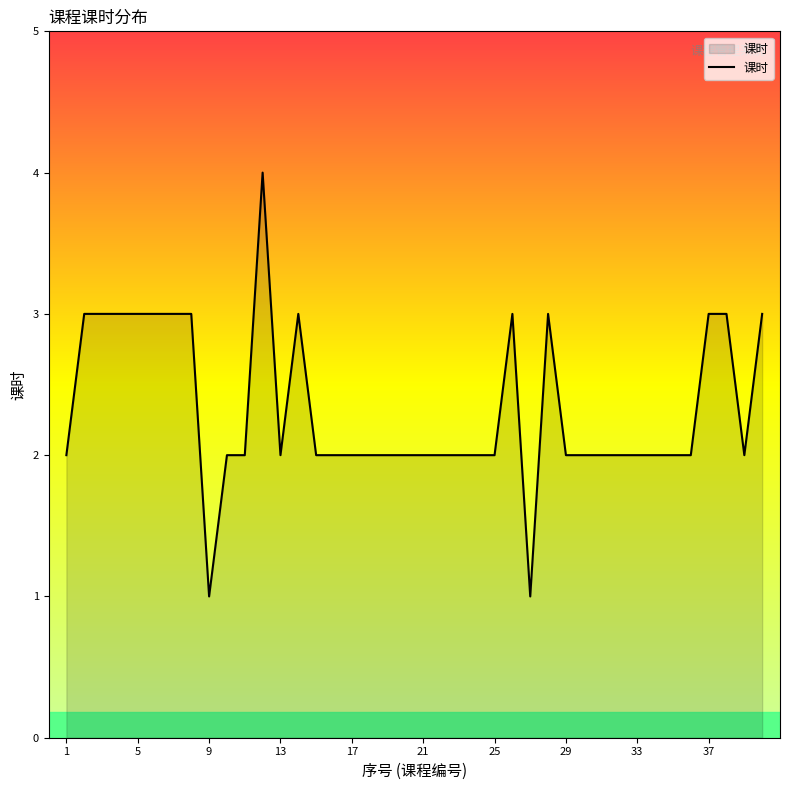

Reading right to left, transcribe all the data shown in this chart.

3	2	3	3	2	2	2	2	2	2	2	2	3	1	3	2	2	2	2	2	2	2	2	2	2	2	3	2	4	2	2	1	3	3	3	3	3	3	3	2